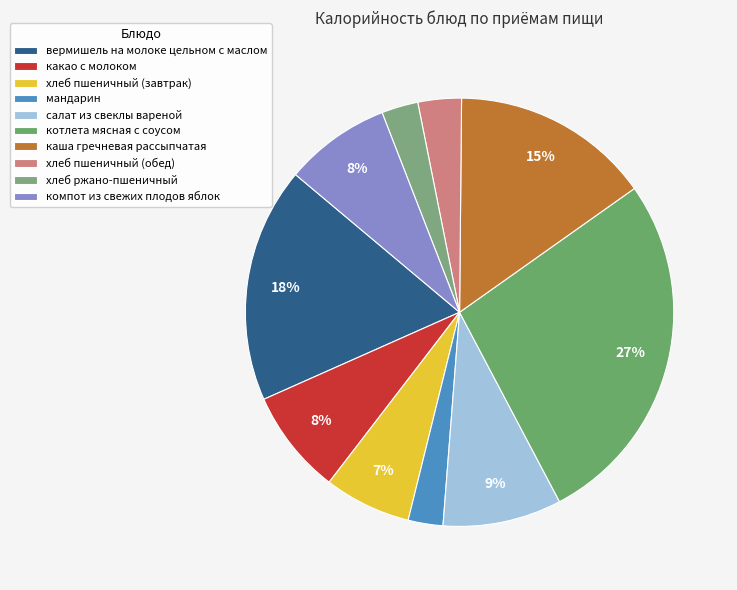

Count the number of slices in the pie.

10